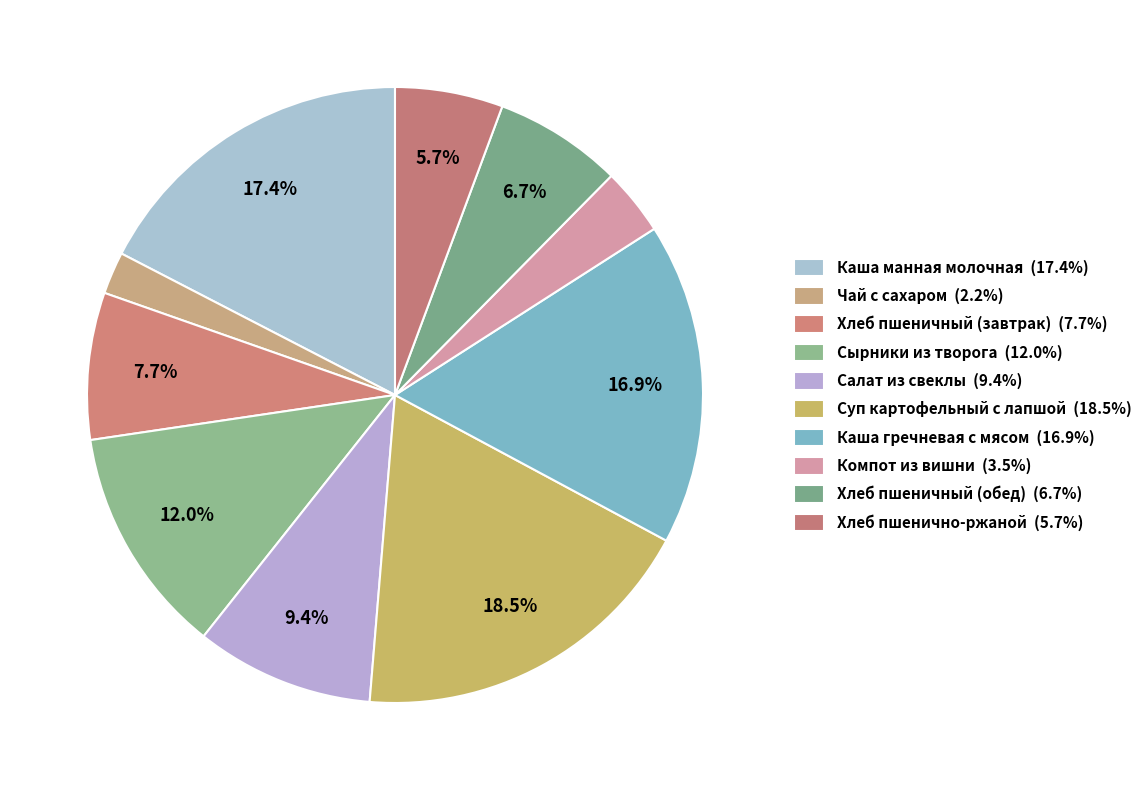

Combined, what portion of the pie is Хлеб пшенично-ржаной and Чай с сахаром?

7.9%